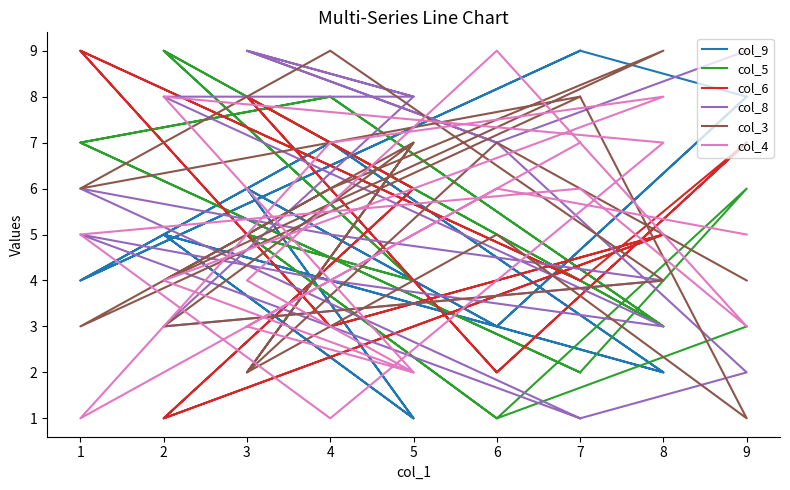

How many data points in col_8 are less than 6?

9